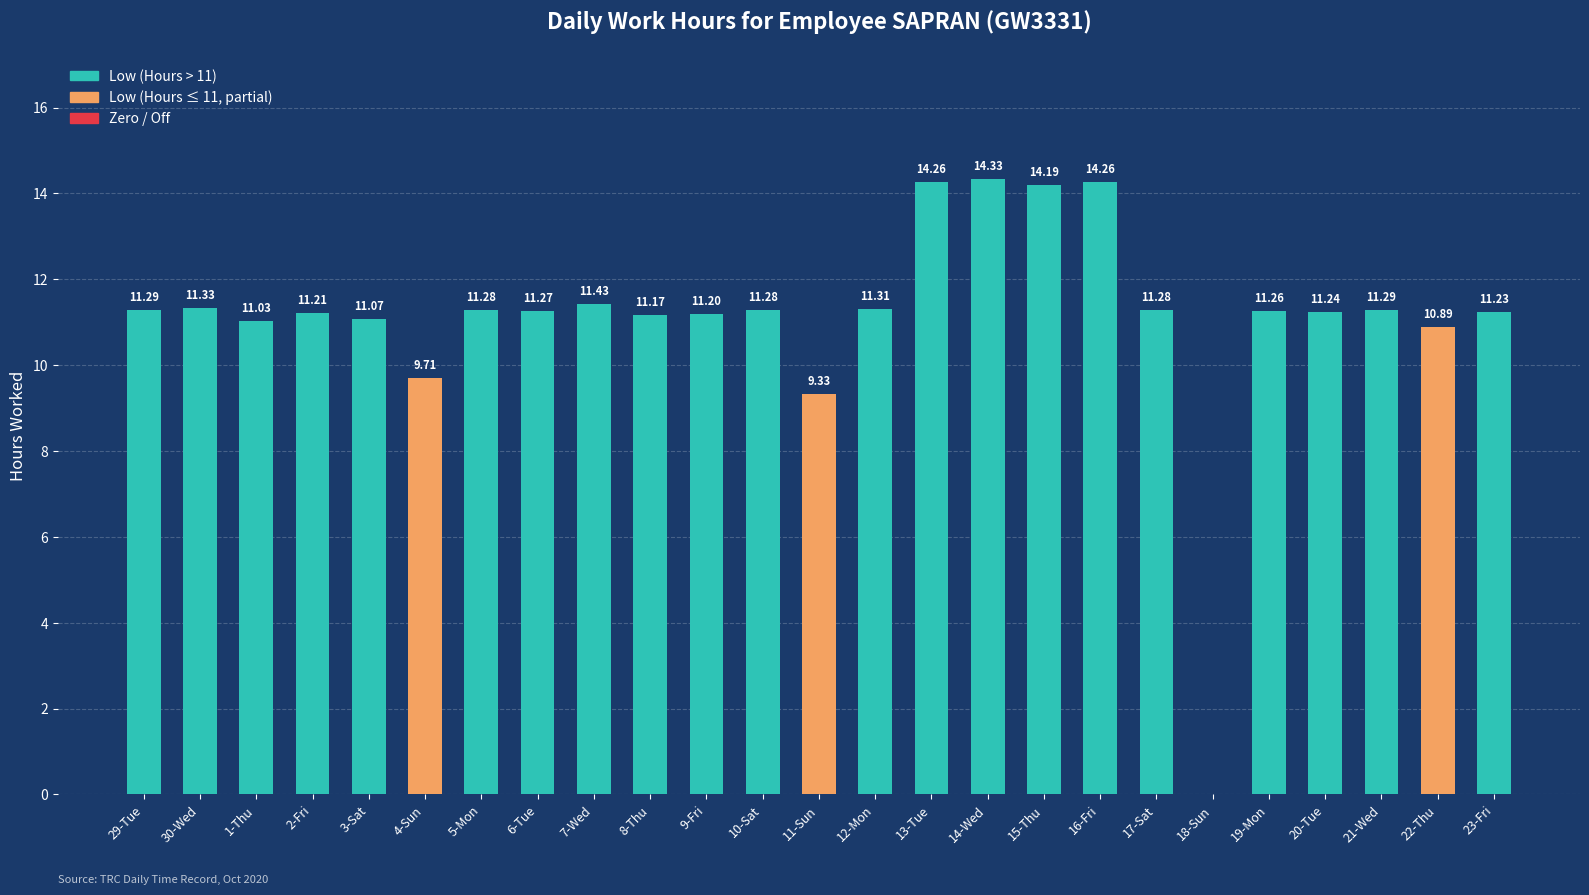

What is the change in value from 15-Thu to 16-Fri?

+0.1